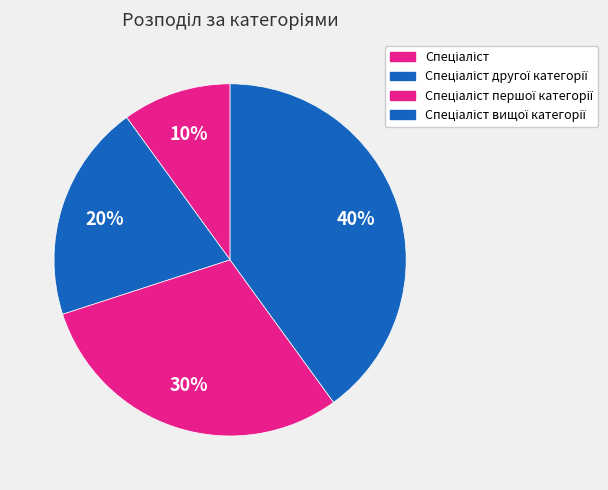

Count the number of slices in the pie.

4